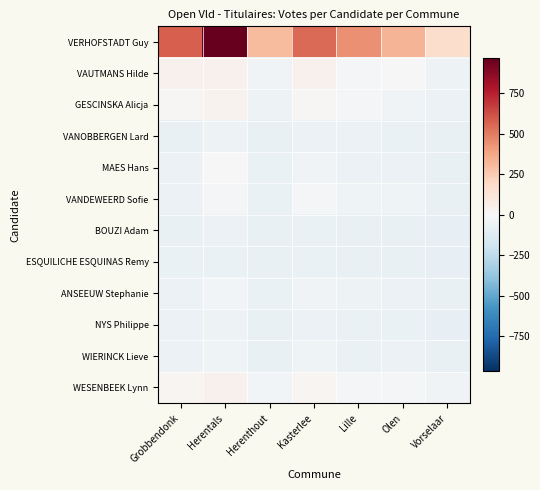

At how many categories does at least one series exceed 929?

1